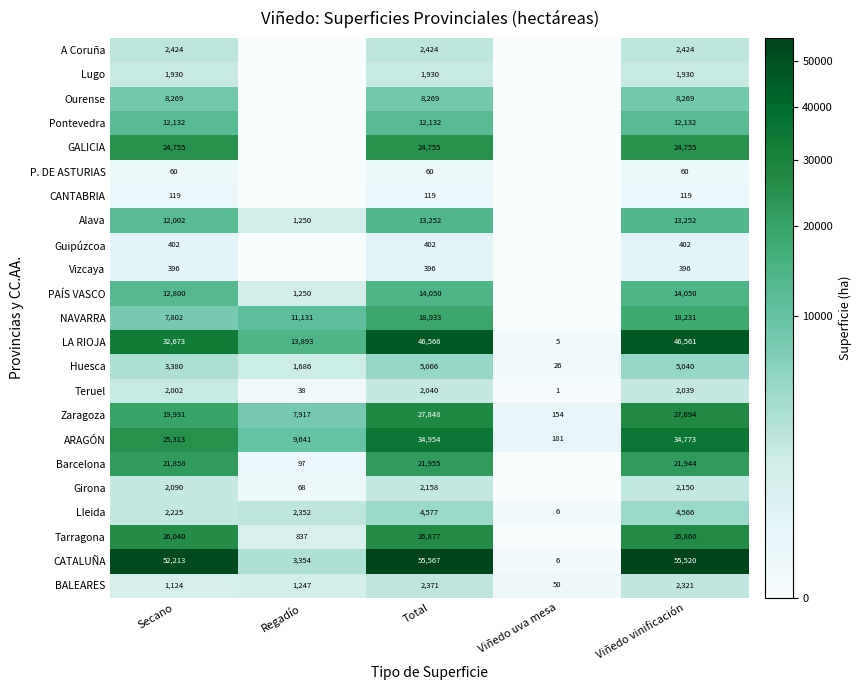

Is it true that Huesca equals 5040 at Viñedo vinificación?

True